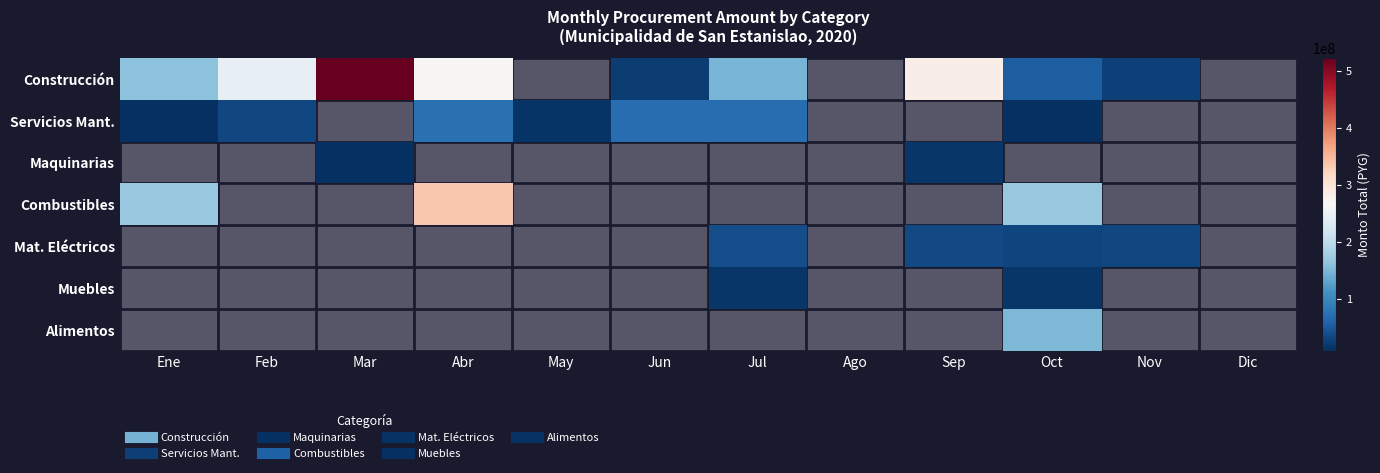

Which series has the widest spread of values?

Construcción